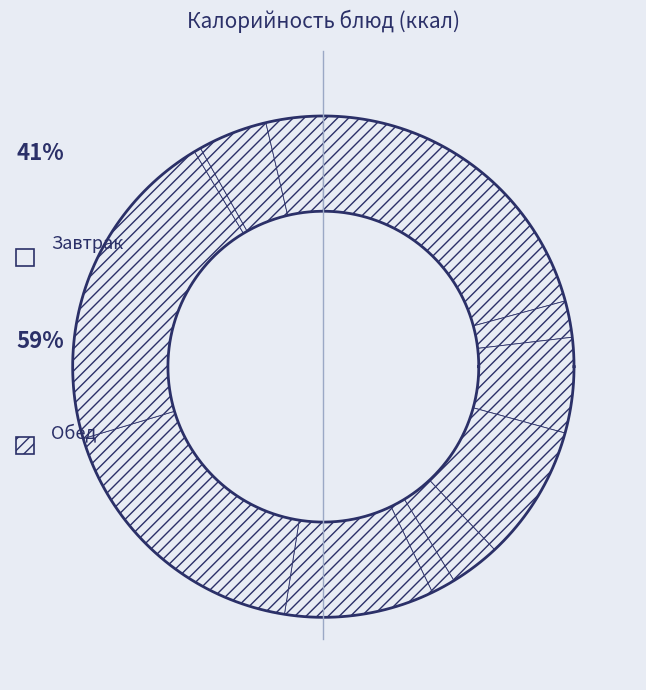

Rank the categories by value from highest to lowest.

рис отварной, омлет натуральный, рыба тушеная в томате с овощами, Борщ с капустой и картофелем, банан, Батон, хлеб ржаной, сок, зеленый горошек, чай с сахаром, Огурец сезонный, хлеб пшеничный